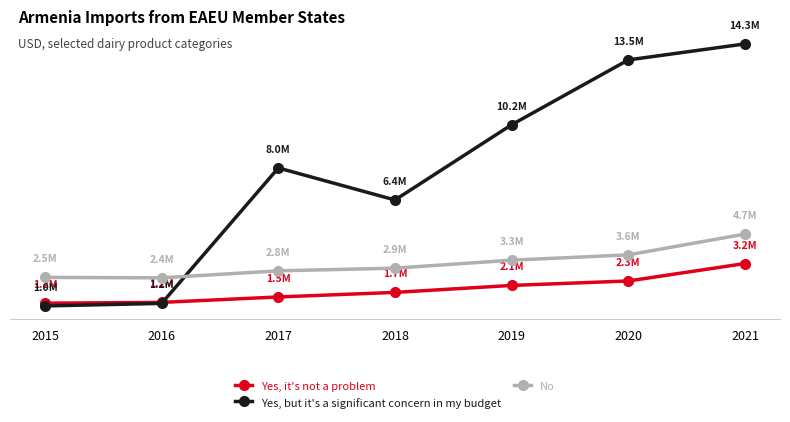

List the series in order of their peak value, lowest first.

Yes, it's not a problem, No, Yes, but it's a significant concern in my budget